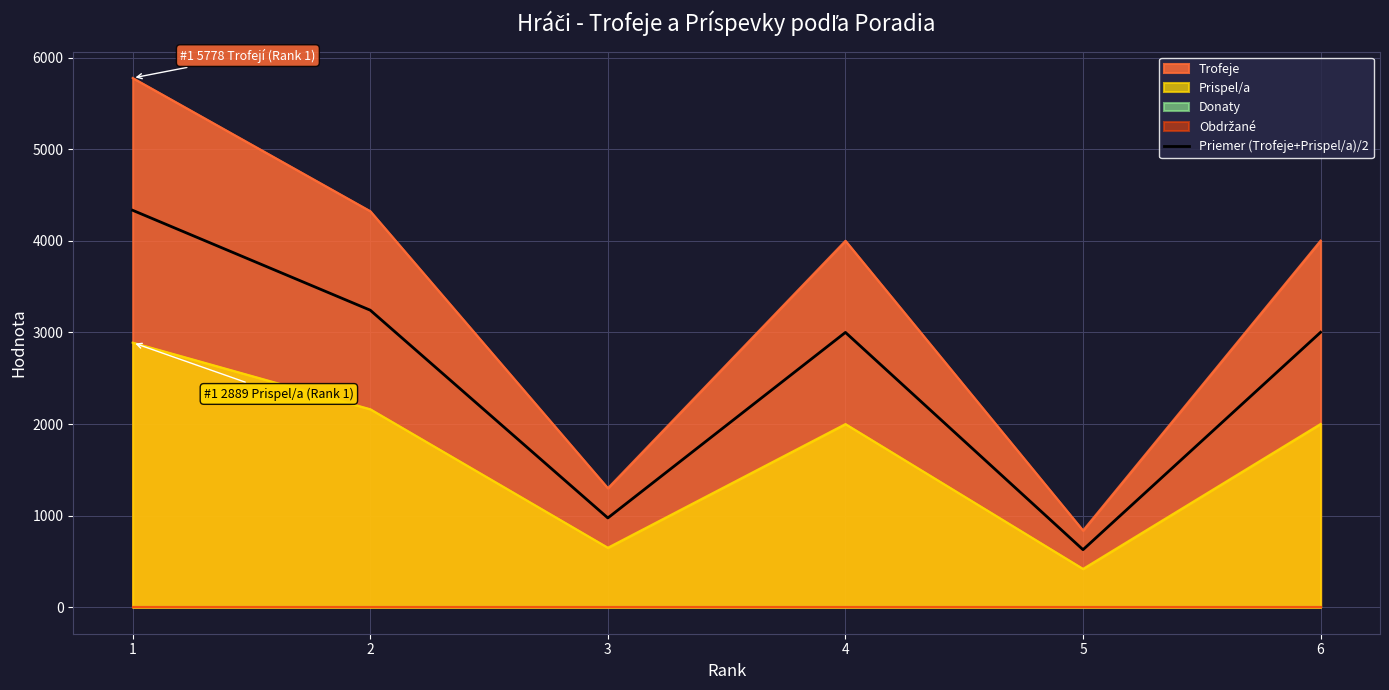

Which category has the lowest value across all series?

5